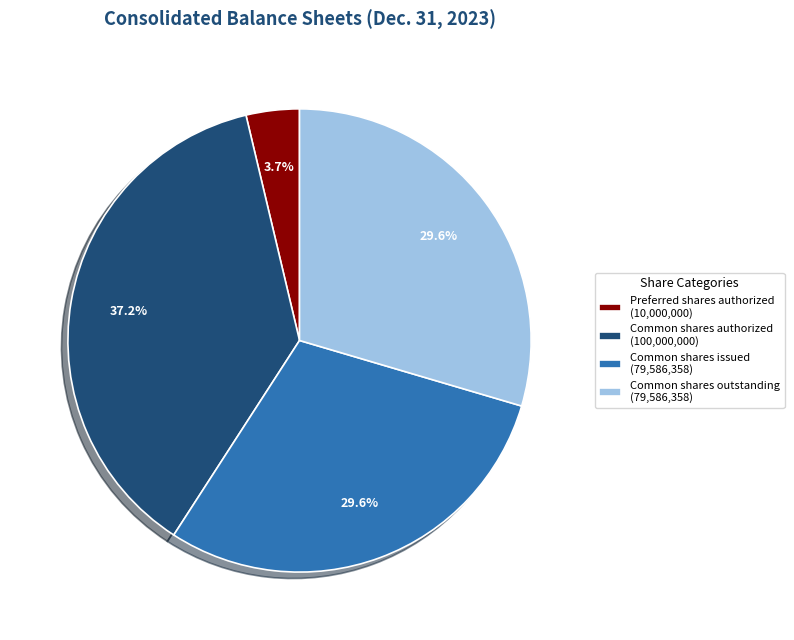

What is the total percentage of Preferred shares authorized (10,000,000) and Common shares authorized (100,000,000)?

40.9%